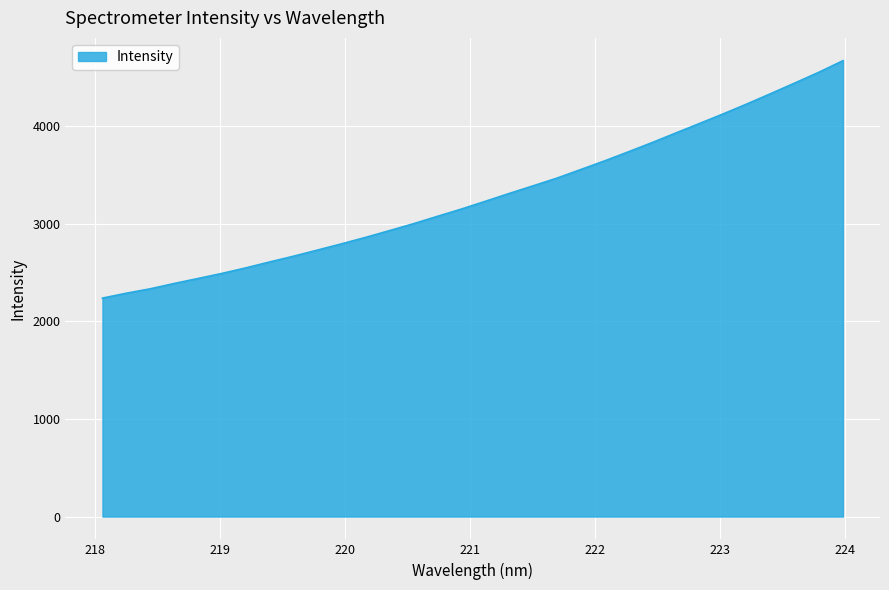

What is the sum of all values?

105072.4